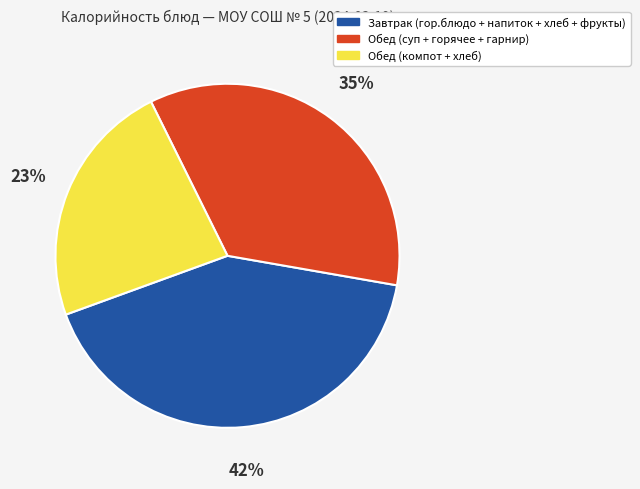

To the nearest percent, what is the average slice percentage?

33%